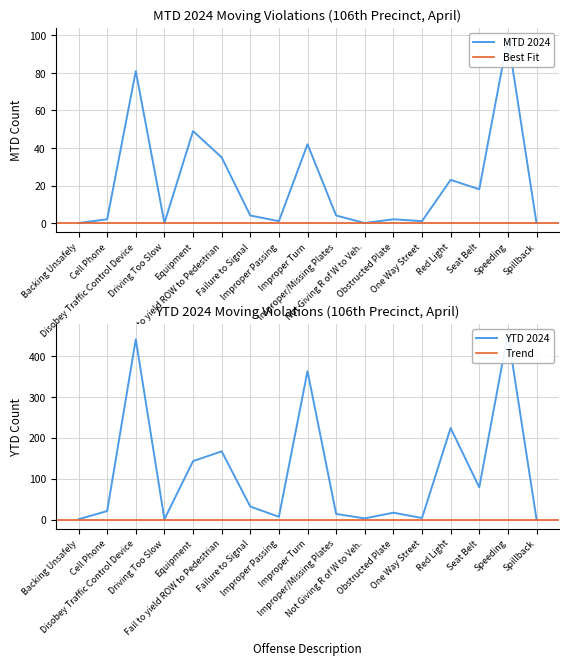

Which category has the lowest value in the MTD 2024 series?

Backing Unsafely